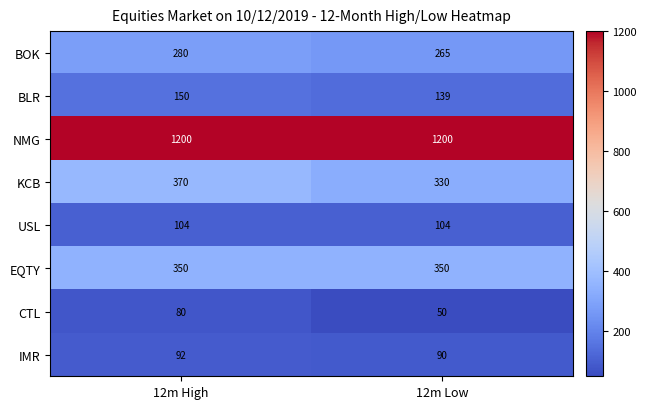

Rank the series at 12m Low from lowest to highest value.

CTL, IMR, USL, BLR, BOK, KCB, EQTY, NMG